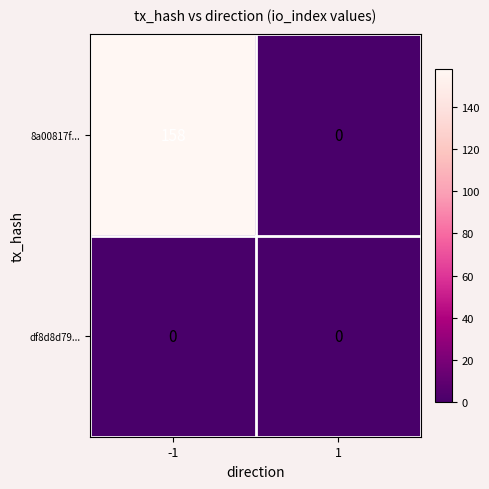

The df8d8d79... series shows 0 at 1. True or false?

True